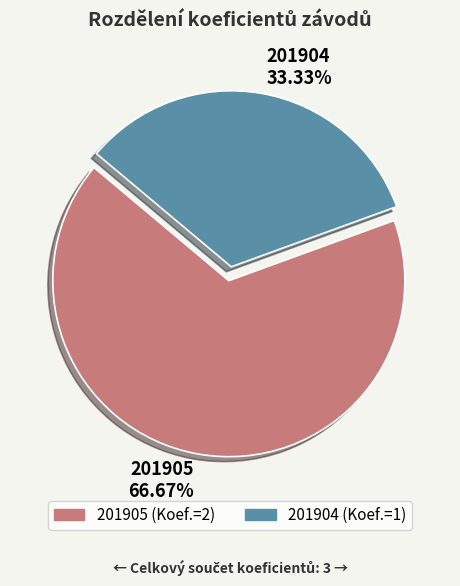

True or false: 201905 accounts for 67% of the total.

True